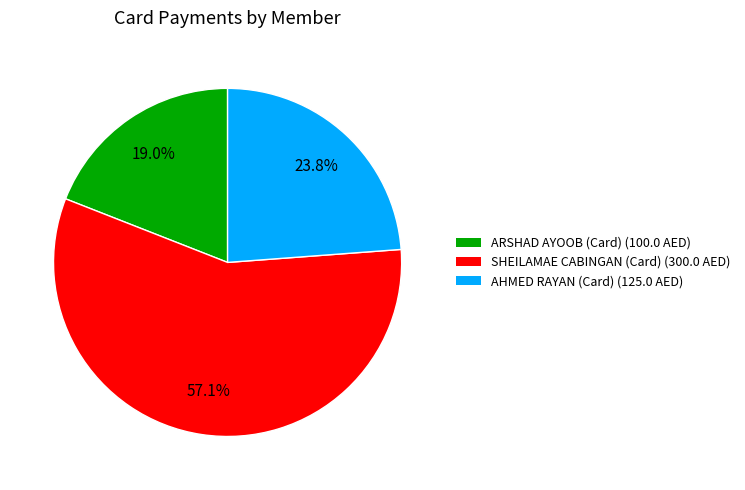

To the nearest percent, what is the difference between the largest and smallest slice percentages?

38%